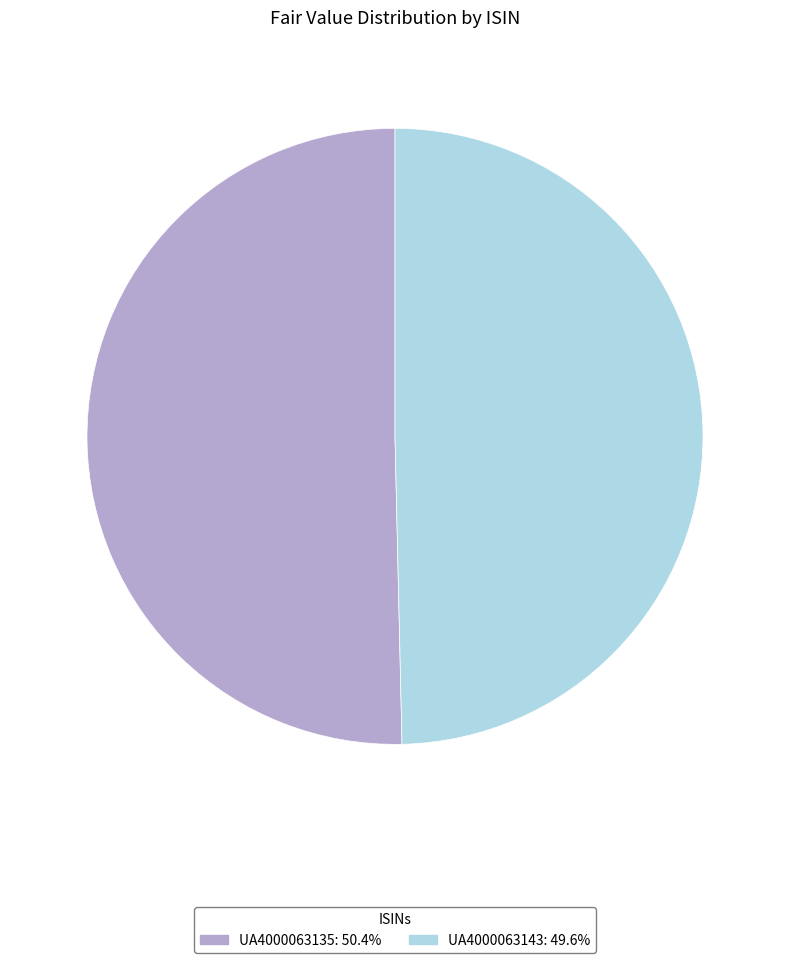

Which slice is the smallest?

UA4000063143